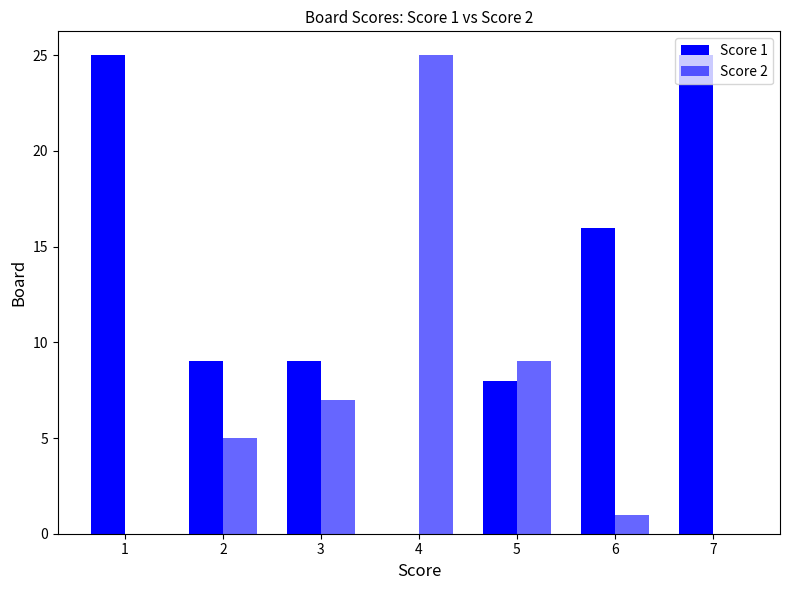

Count the number of categories in the chart.

7